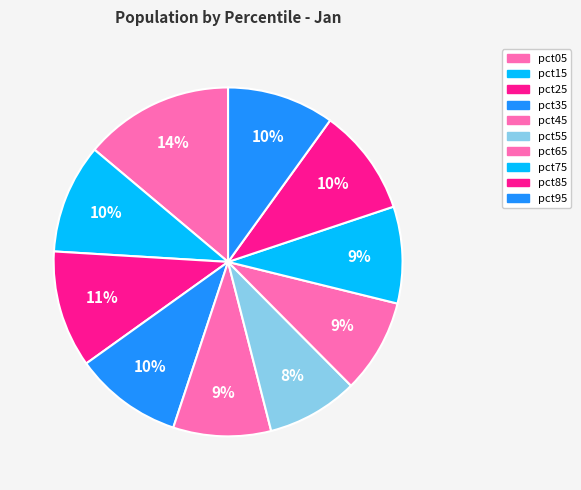

Is it true that pct85 is 1% of the pie?

False